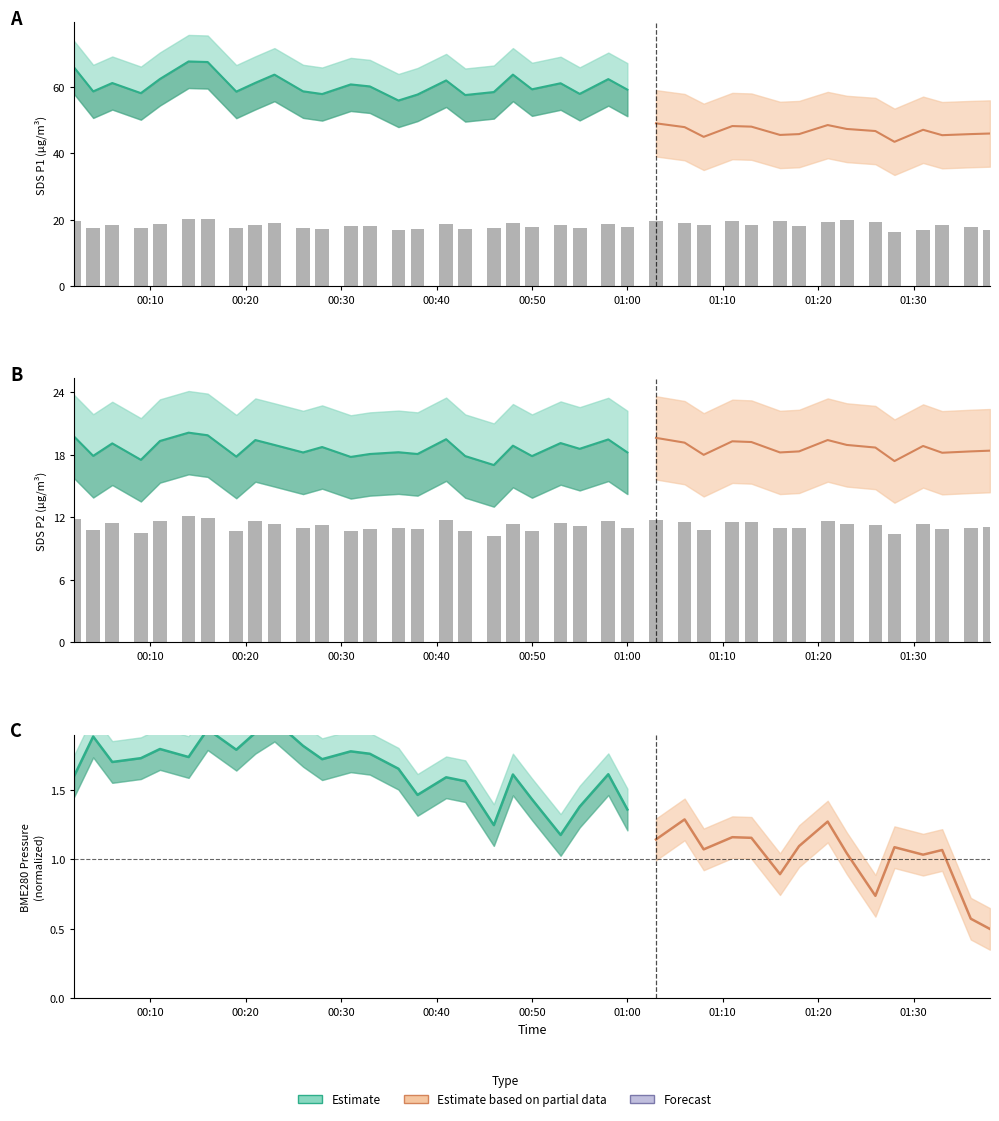

Which series has the largest total across all categories?

SDS_P1